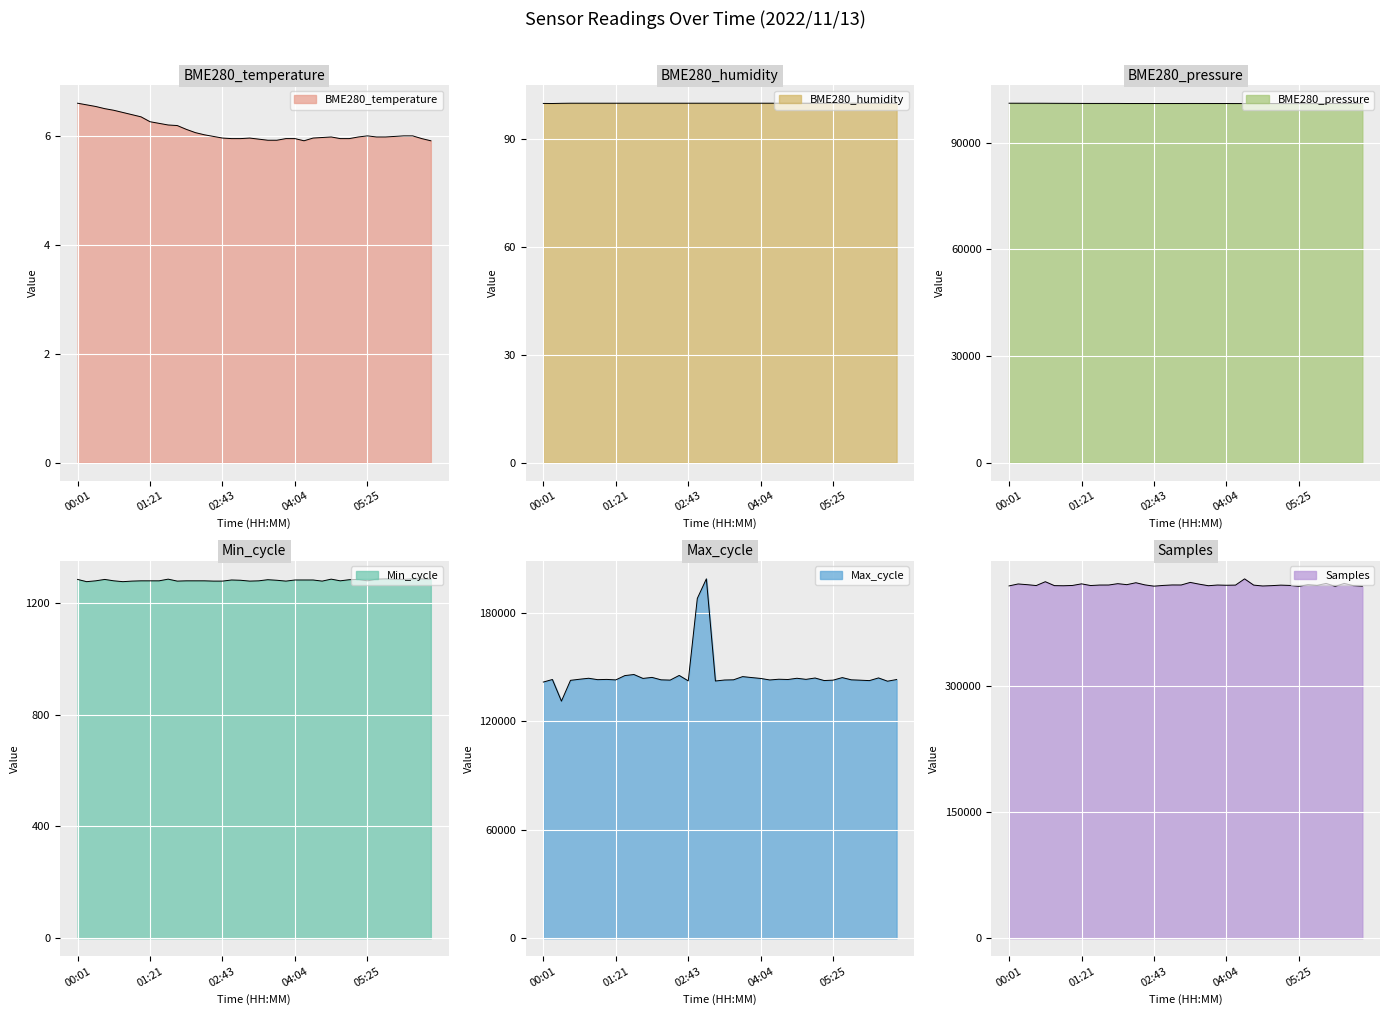

What is the greatest value displayed?

427978.0